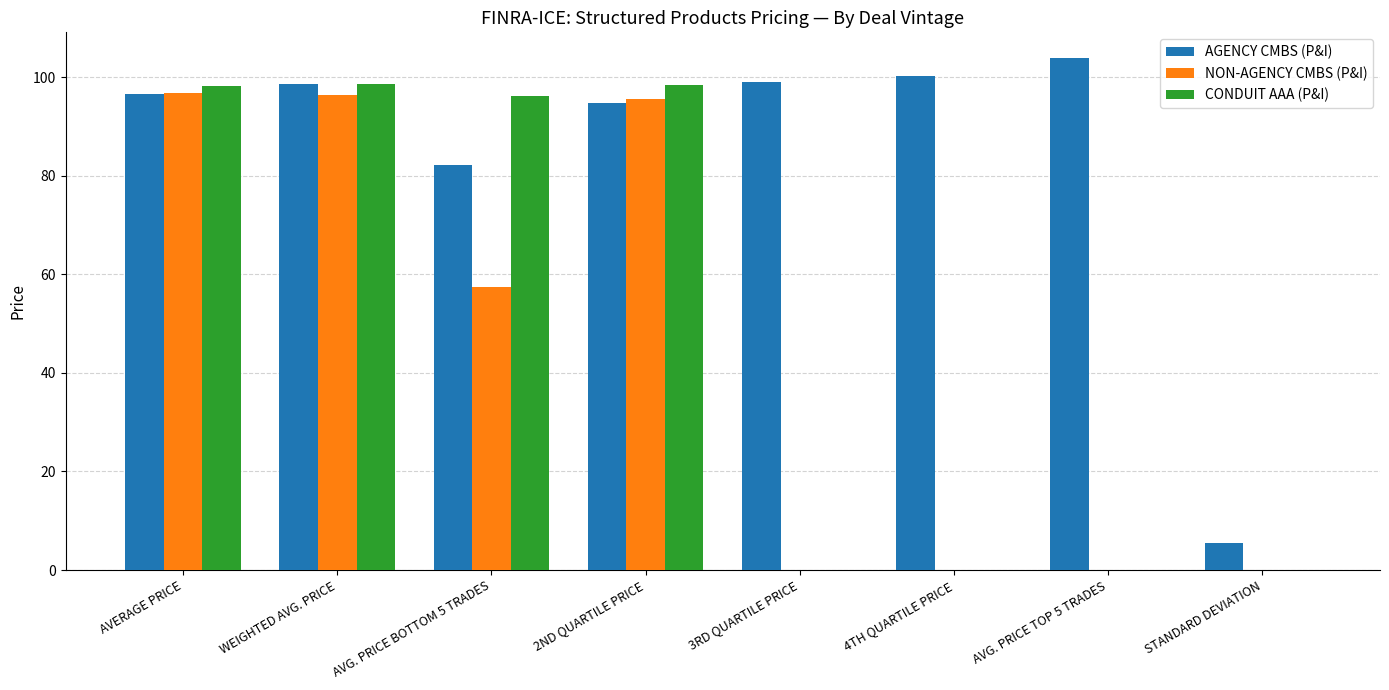

What is the sum of the NON-AGENCY CMBS (P&I) values at 2ND QUARTILE PRICE and WEIGHTED AVG. PRICE?

191.8